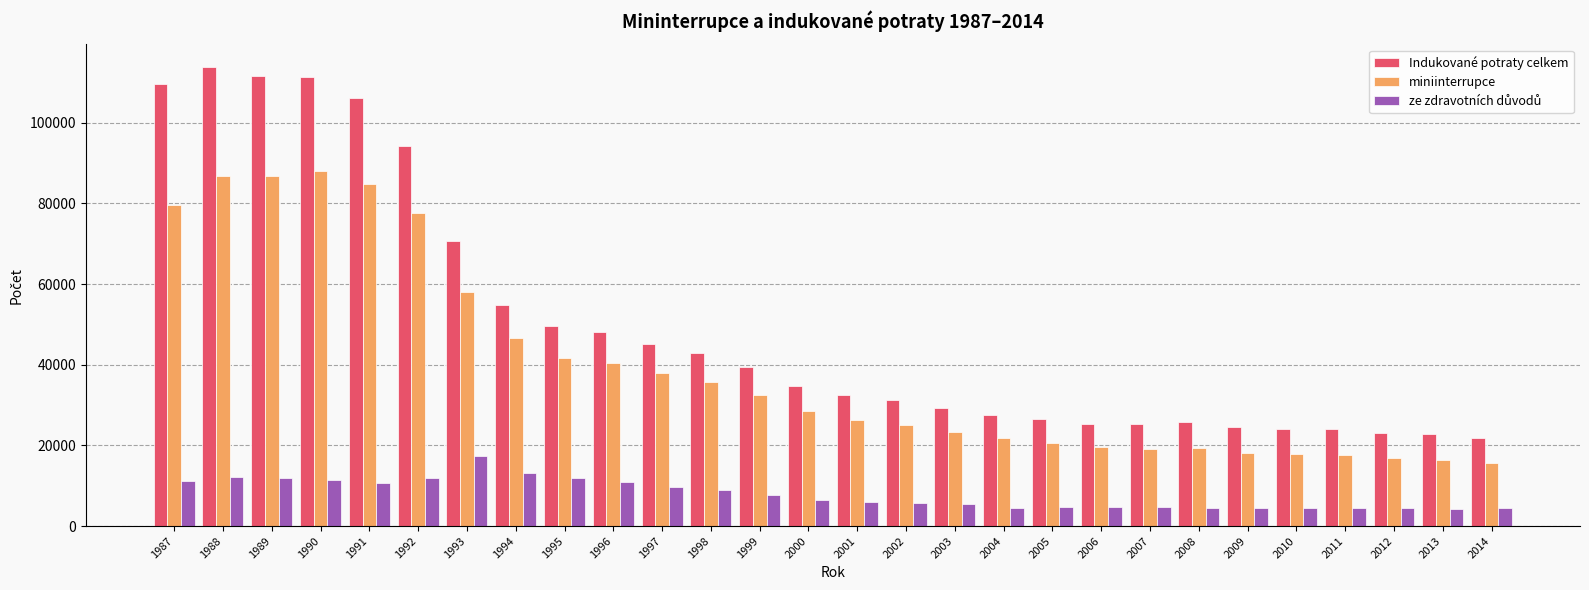

What is the lowest value of the miniinterrupce series?

15664